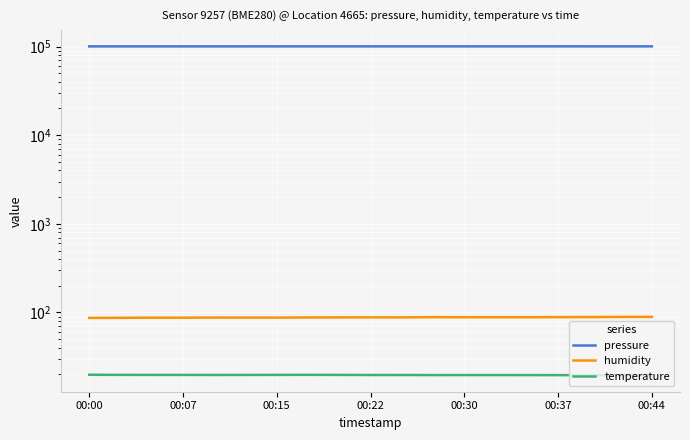

True or false: pressure and temperature cross at least once.

False